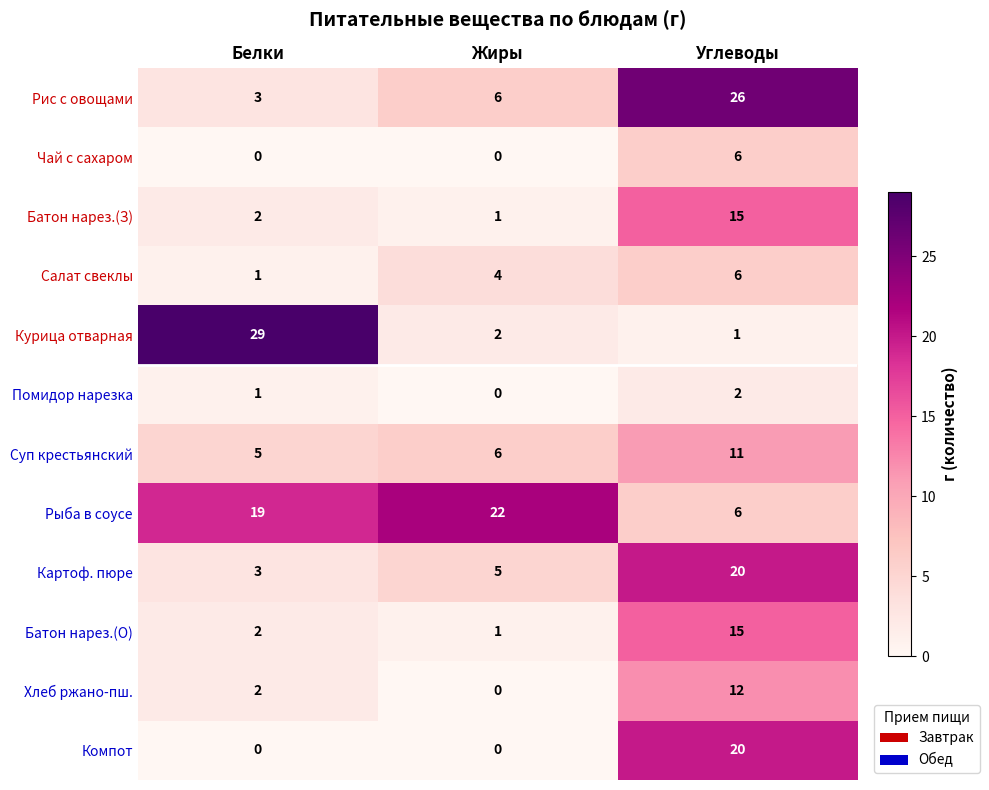

Count the Картоф. пюре values in the range 3 to 20.

3